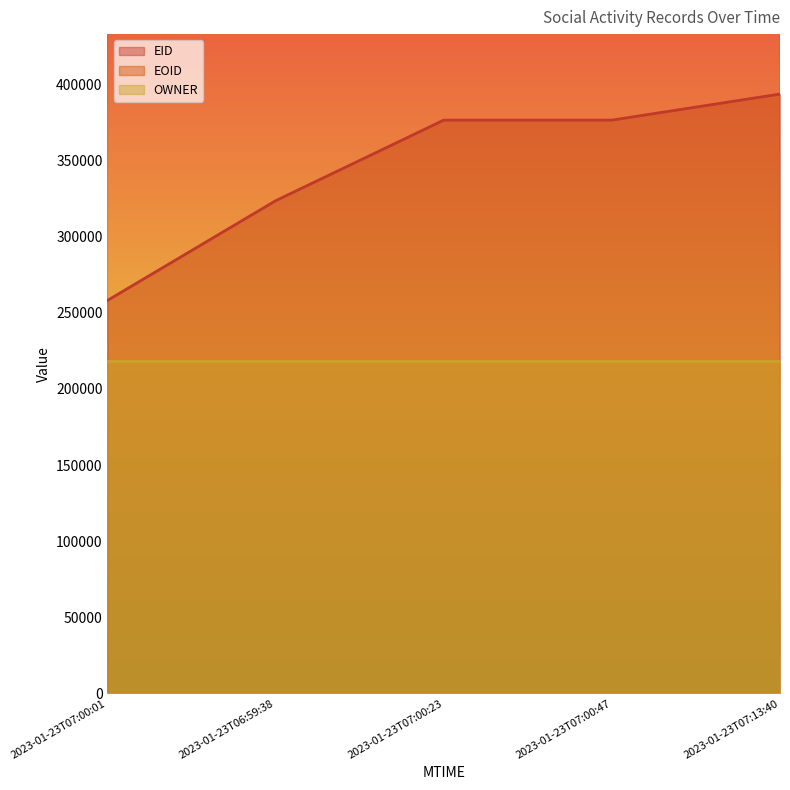

True or false: EID and EOID intersect in this chart.

False